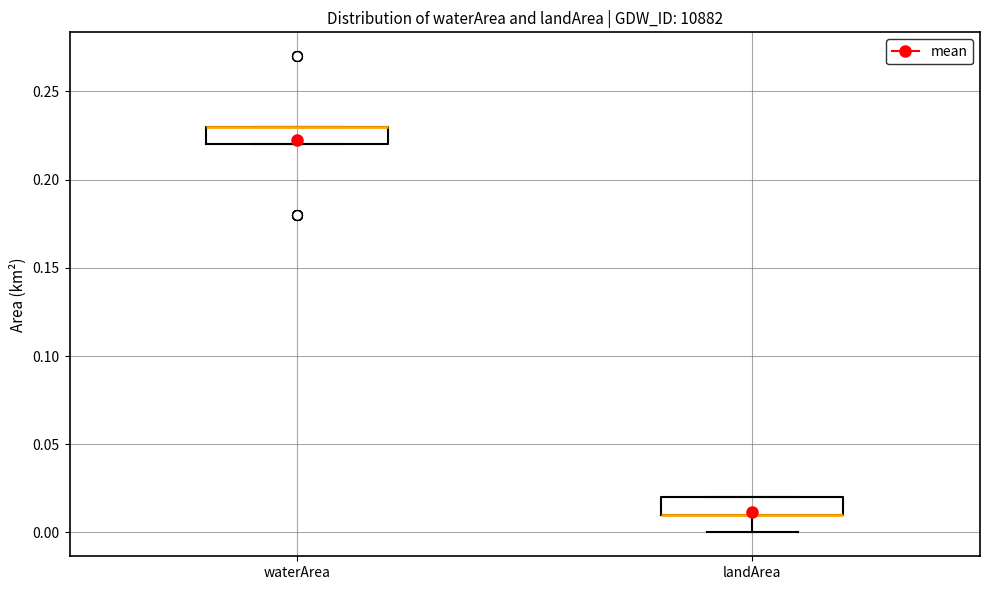

Reading left to right, read every box against the y-axis: the position of its median line, the range the box covers, and the ends of its whiskers. The values are not printed on the chart, so give them approximately, as read against the axis.

waterArea: median 0.23 (drawn on the box's upper edge), box 0.22 to 0.23, whiskers 0.22 to 0.23
landArea: median 0.01 (drawn on the box's lower edge), box 0.01 to 0.02, whiskers 0.00 to 0.02